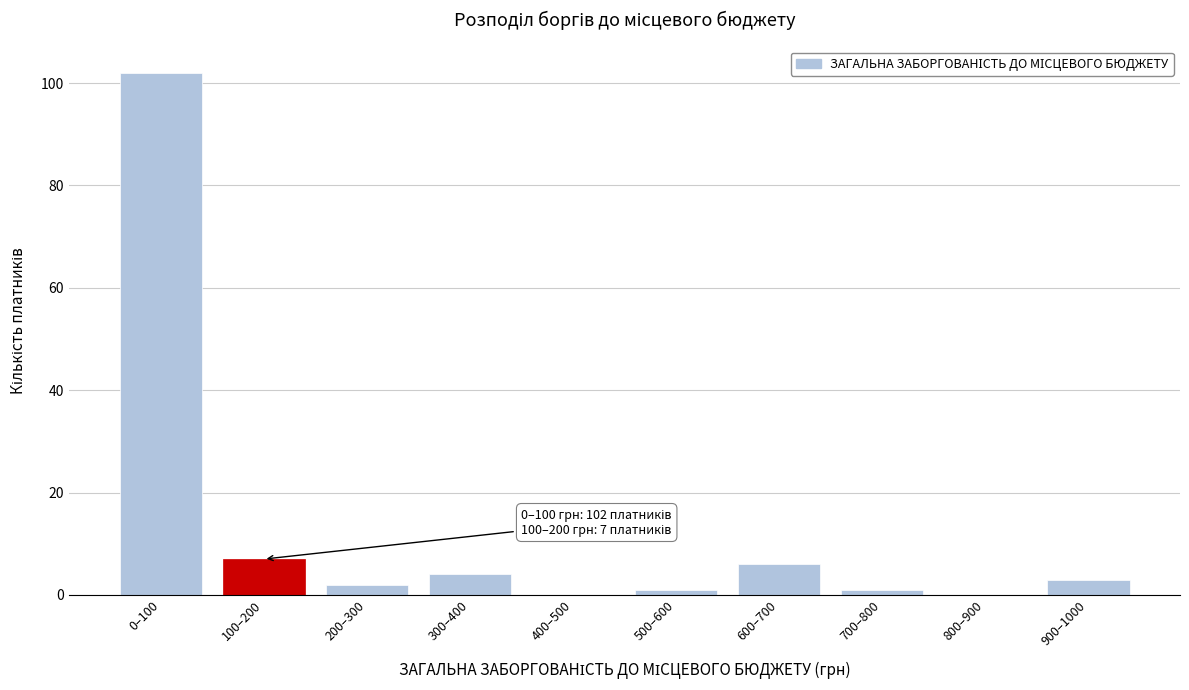

Reading right to left, what are all the values shown in this chart?

900–1000=3	800–900=0	700–800=1	600–700=6	500–600=1	400–500=0	300–400=4	200–300=2	100–200=7	0–100=102